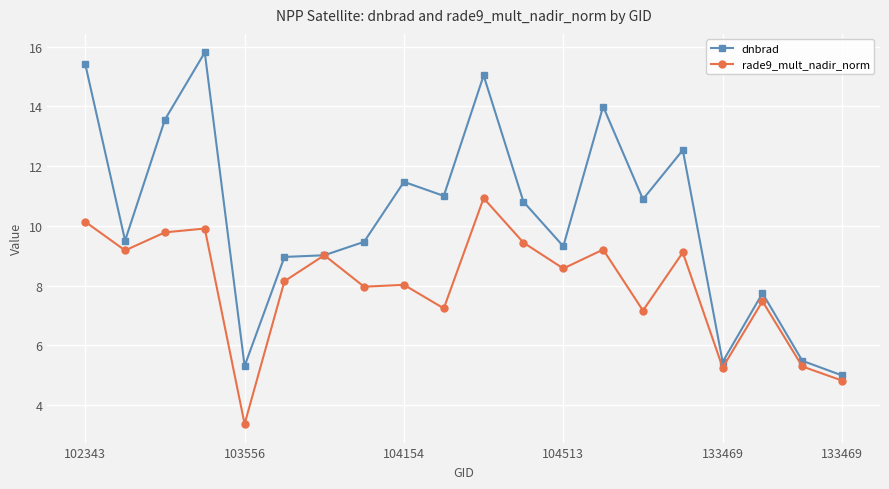

What is the greatest value displayed?

15.8